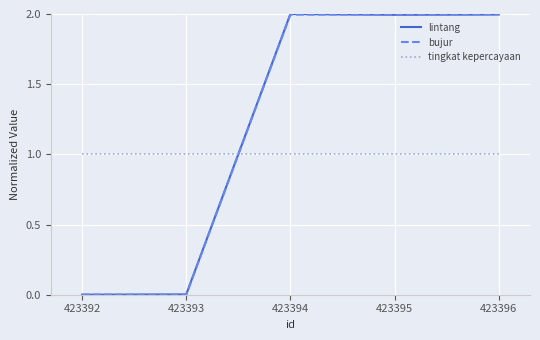

What is the difference between the maximum and minimum values in the bujur series?

2.0